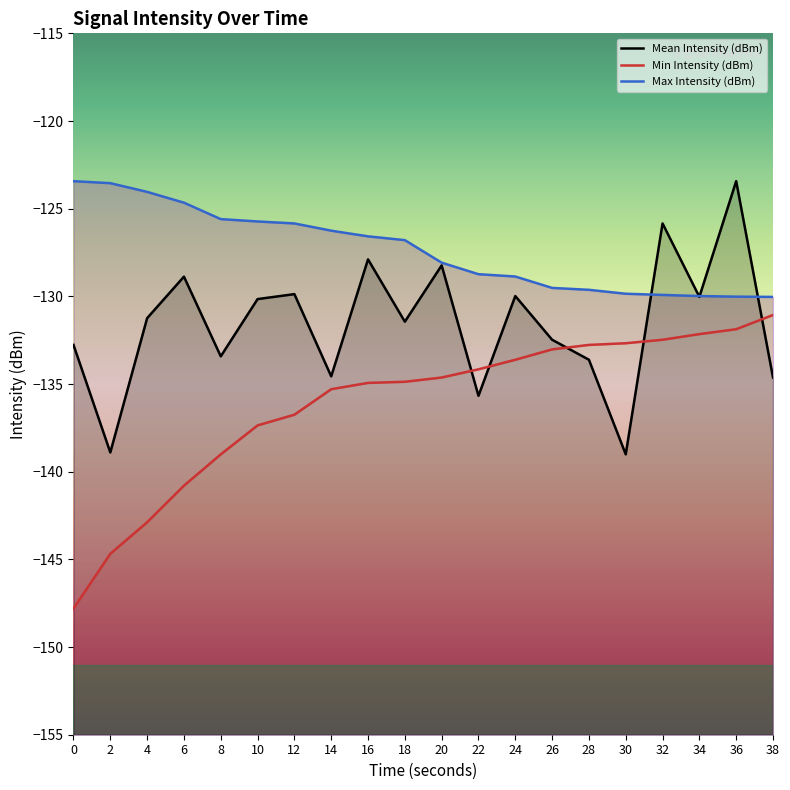

What is the value of the Mean Intensity (dBm) point at the 18th from the left?

-130.0